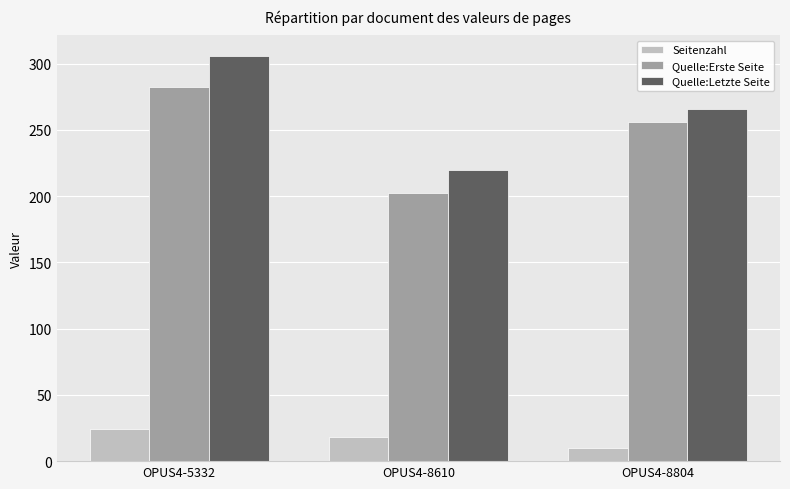

Rank the series at OPUS4-8610 from highest to lowest value.

Quelle:Letzte Seite, Quelle:Erste Seite, Seitenzahl